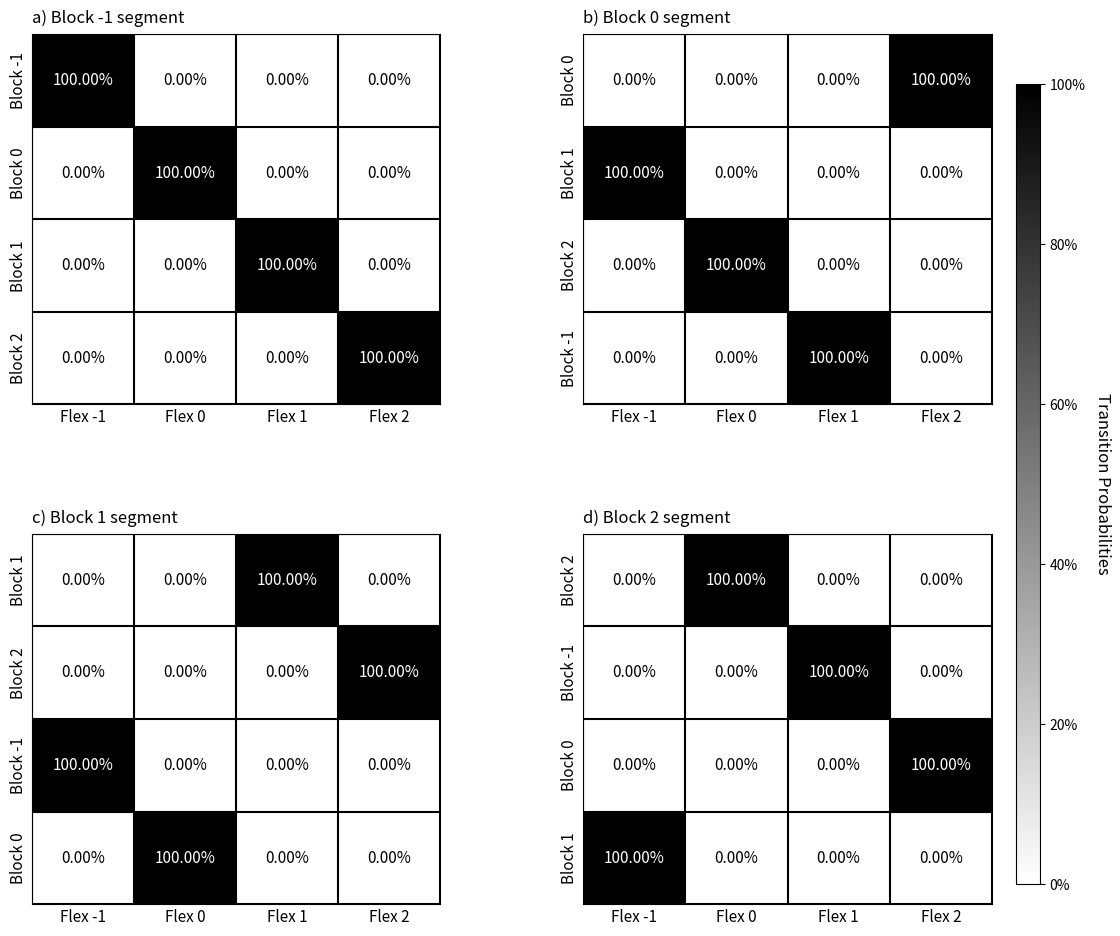

What is the highest value of the Block 0 series?

100